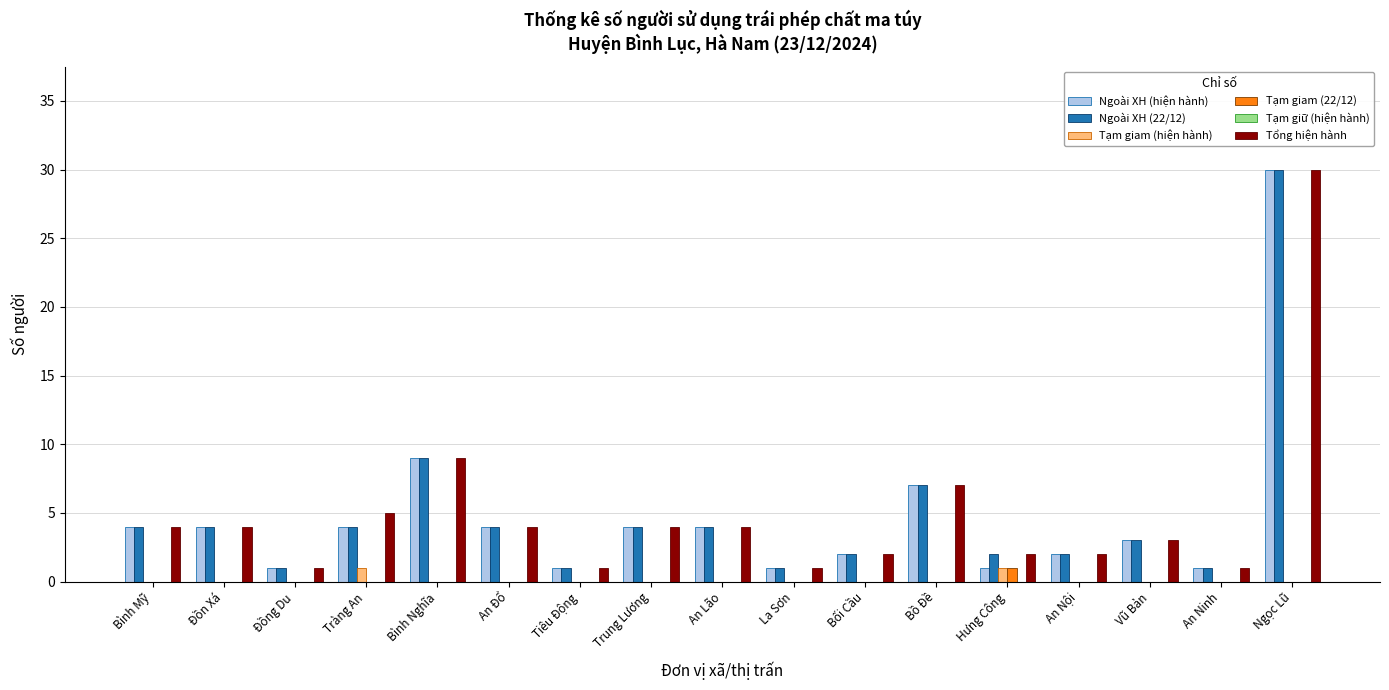

Is it true that Tạm giam (22/12) equals 0 at Ngọc Lũ?

True